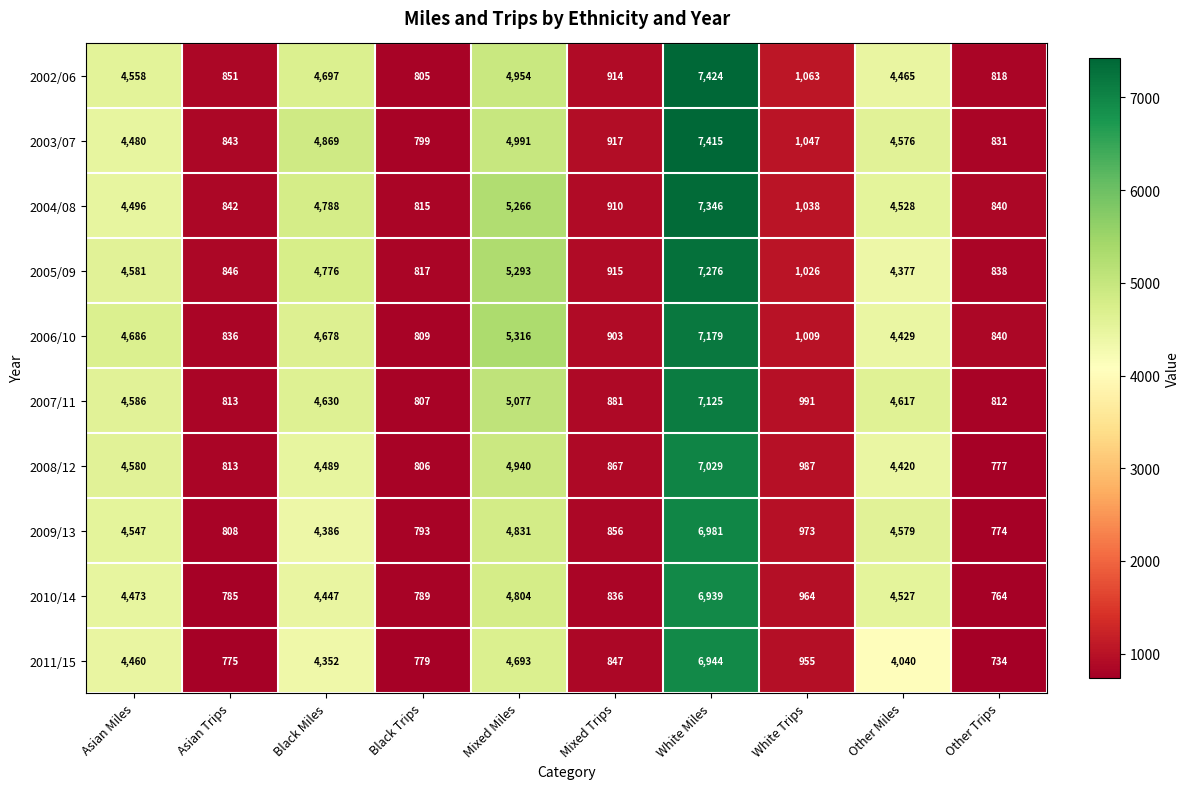

How many categories are shown in the chart?

10